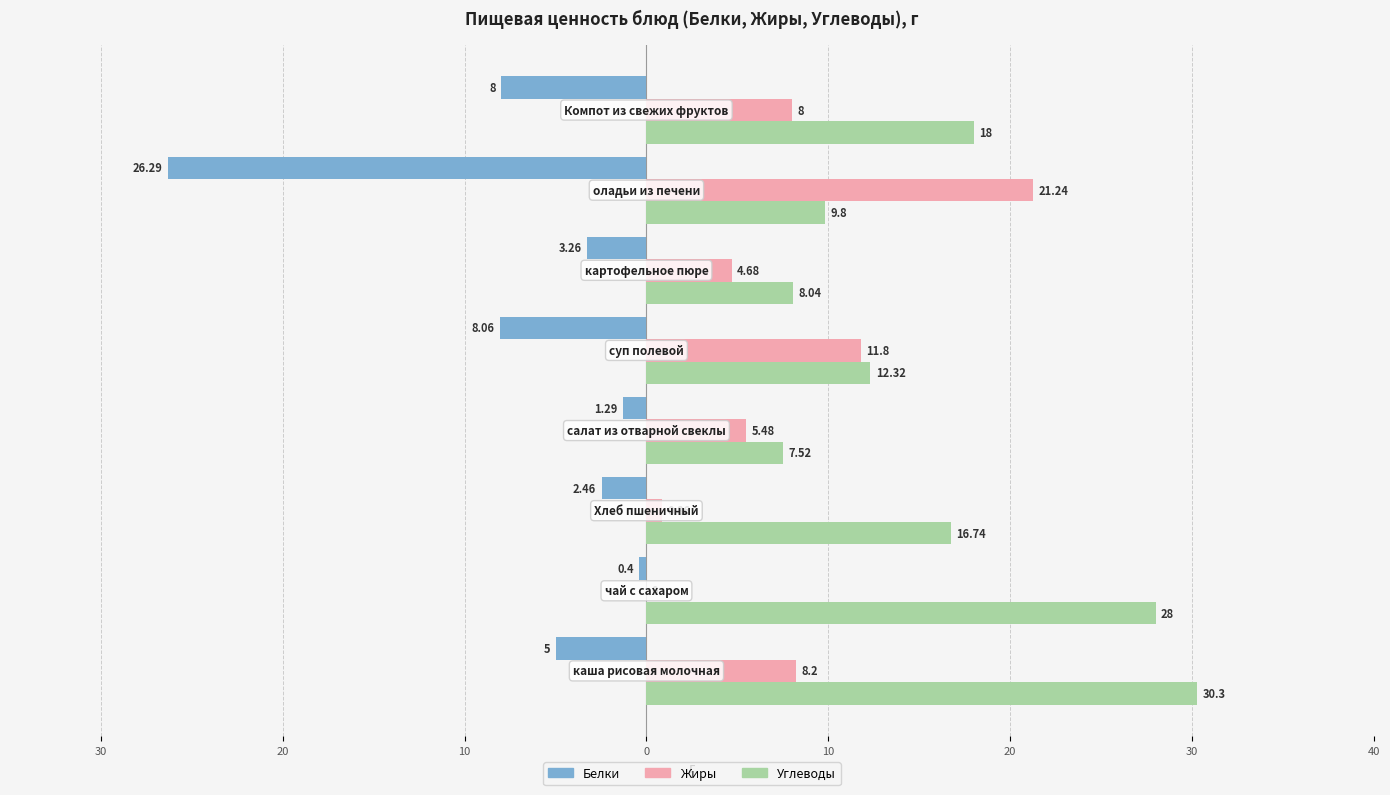

What are all the series names shown in the legend?

Белки, Жиры, Углеводы